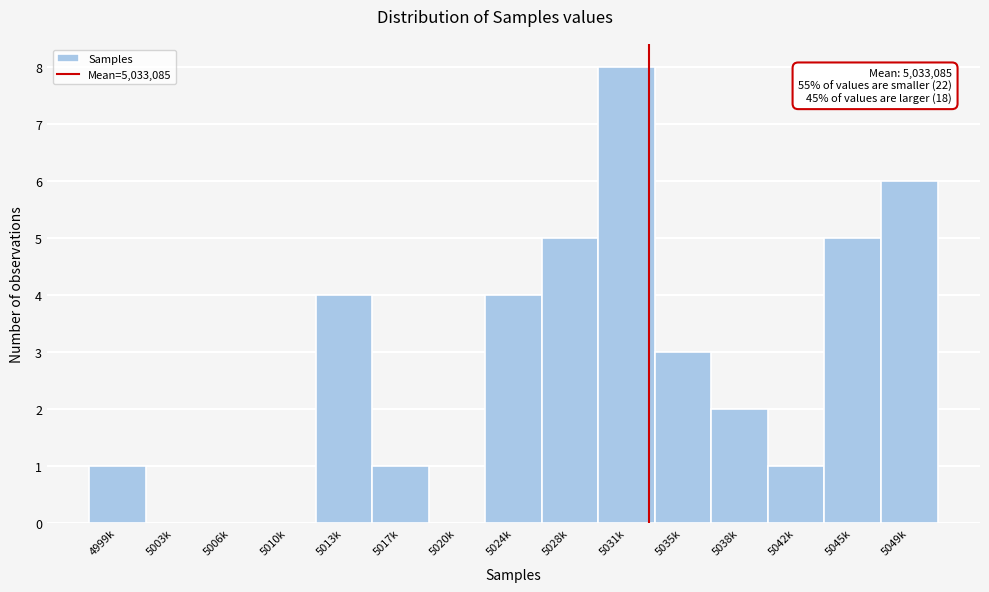

Reading left to right, extract all data points from this chart.

4999k=1	5003k=0	5006k=0	5010k=0	5013k=4	5017k=1	5020k=0	5024k=4	5028k=5	5031k=8	5035k=3	5038k=2	5042k=1	5045k=5	5049k=6